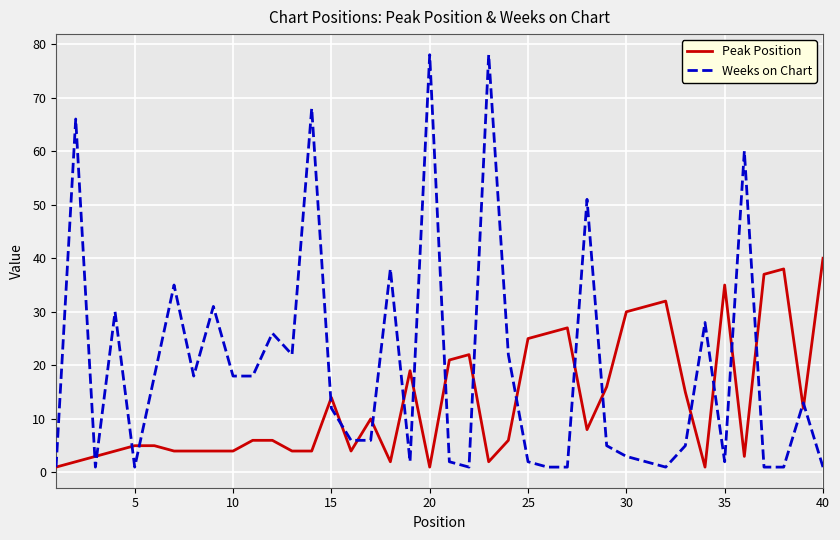

Which series has the largest total across all categories?

Weeks on Chart